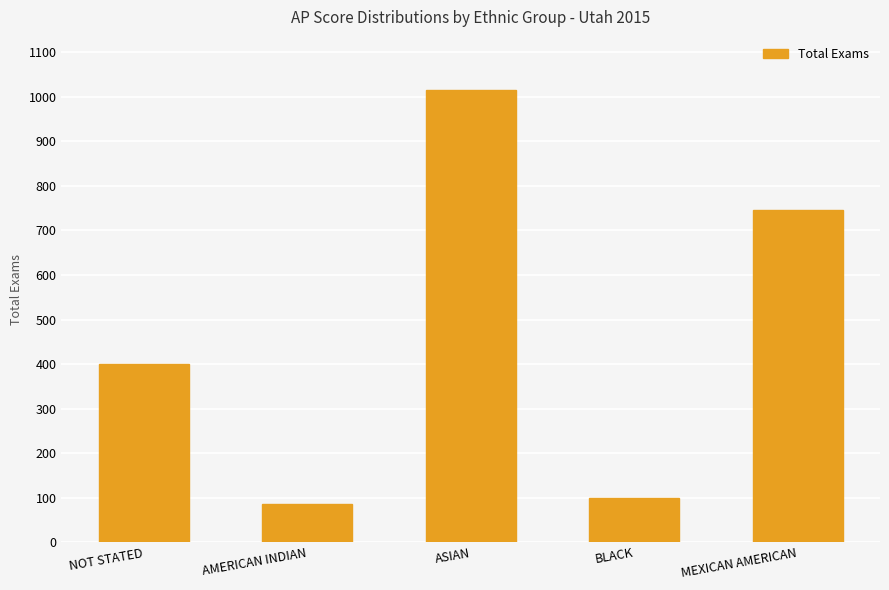

Rank the categories by value from highest to lowest.

ASIAN, MEXICAN AMERICAN, NOT STATED, BLACK, AMERICAN INDIAN